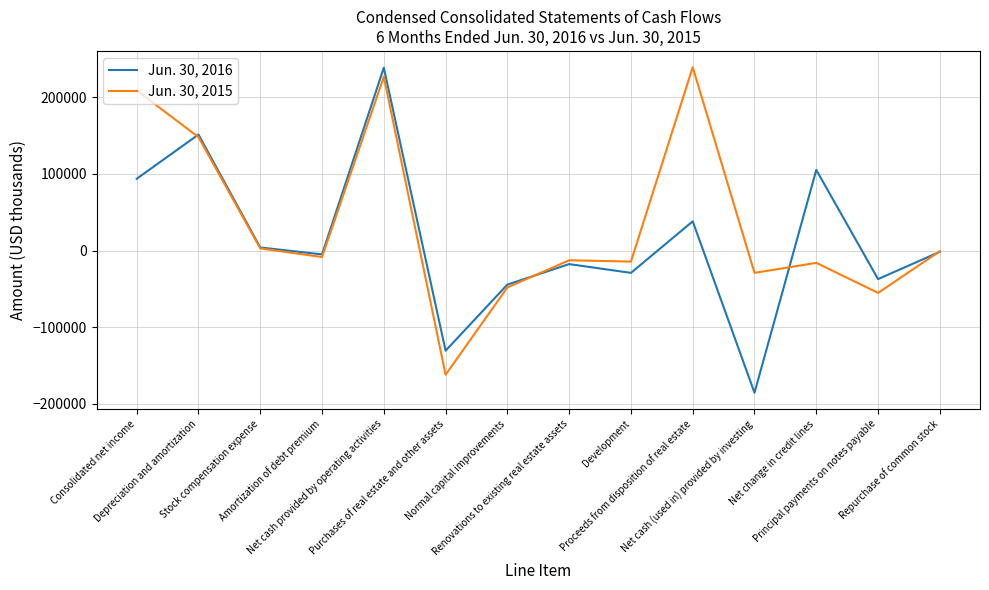

What is the minimum value for Jun. 30, 2016?

-185383